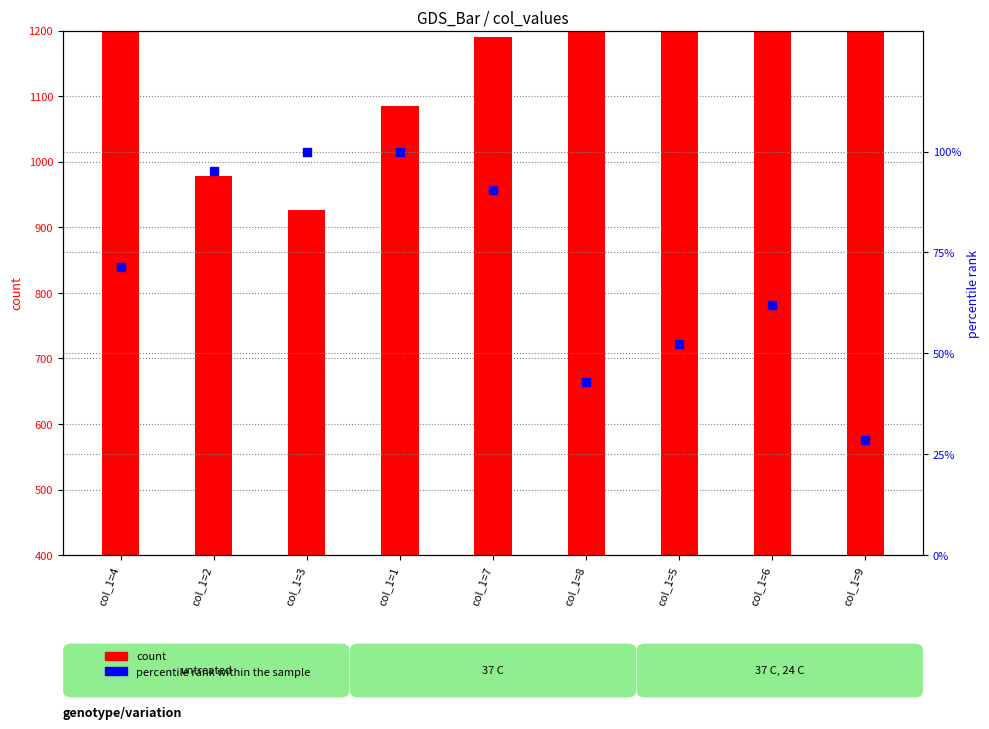

What are all the series names shown in the legend?

count, percentile rank within the sample